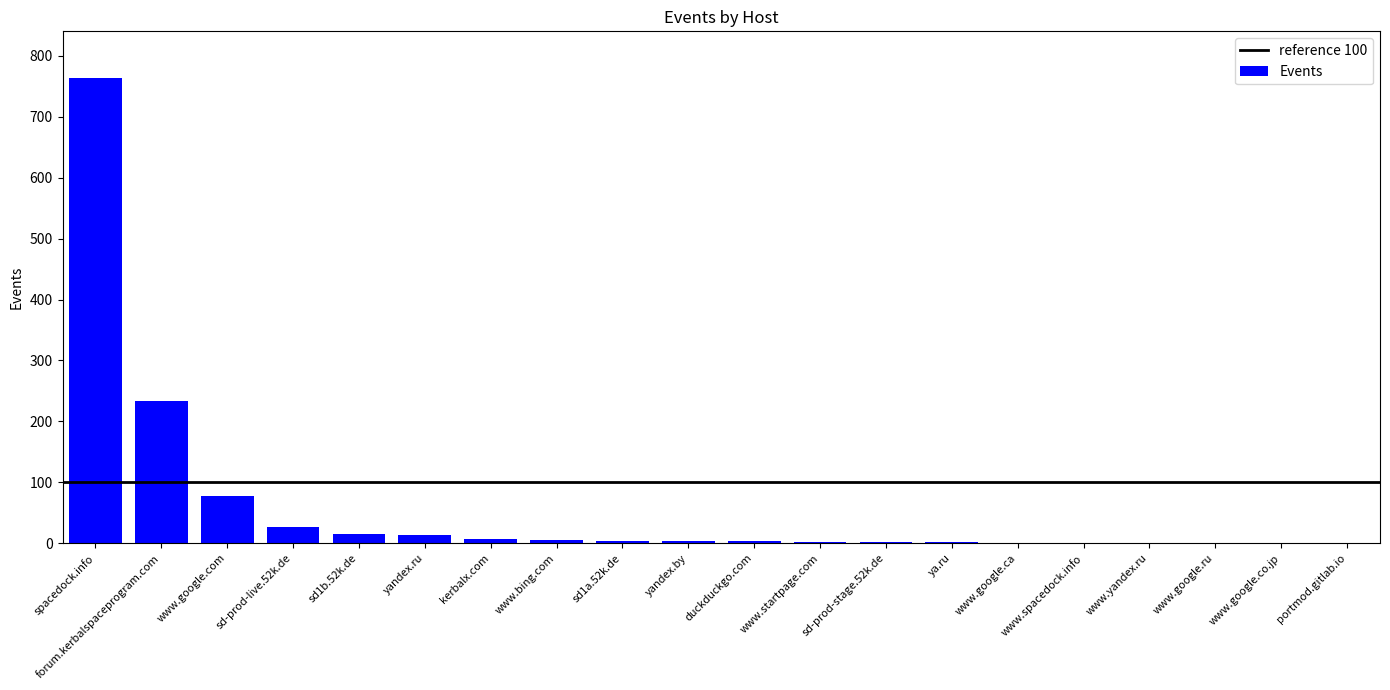

What is the difference between the values at spacedock.info and yandex.by?

761